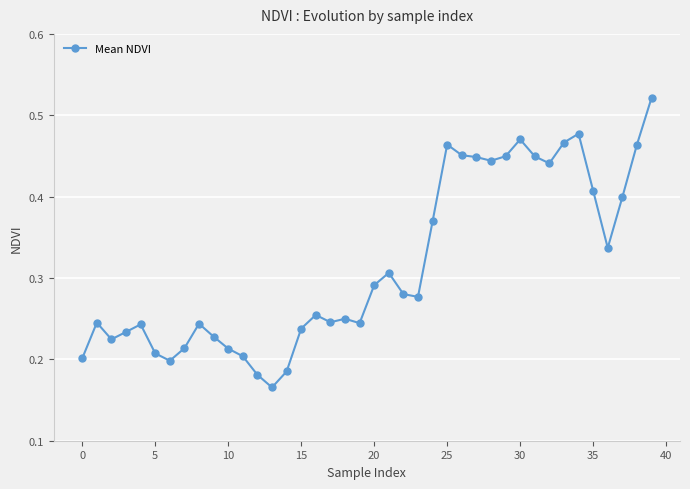

True or false: the data has more than 0 interior local peaks.

True